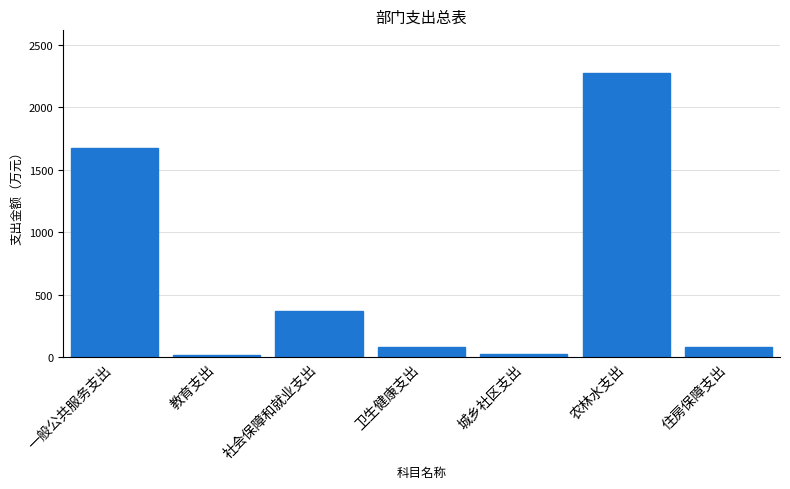

What is the approximate value at 社会保障和就业支出?

373.5